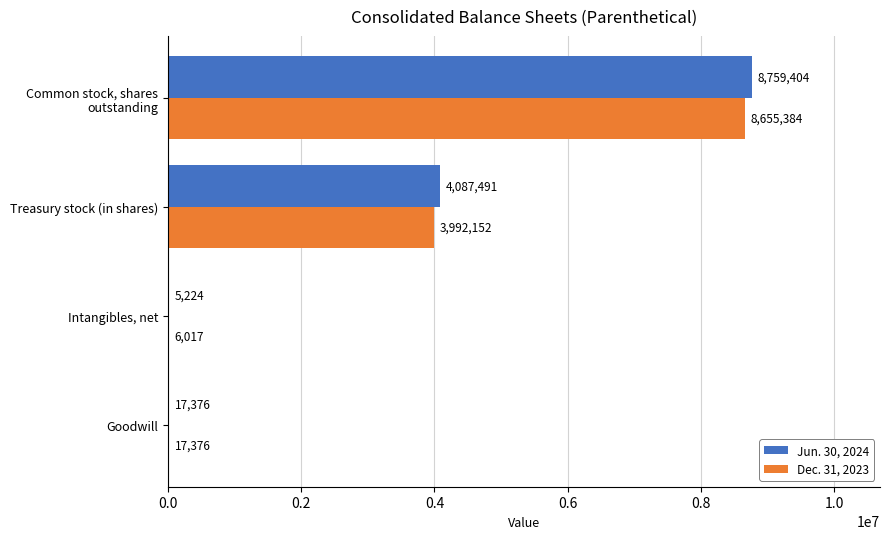

True or false: Jun. 30, 2024 has a value of 1245525 at Treasury stock (in shares).

False